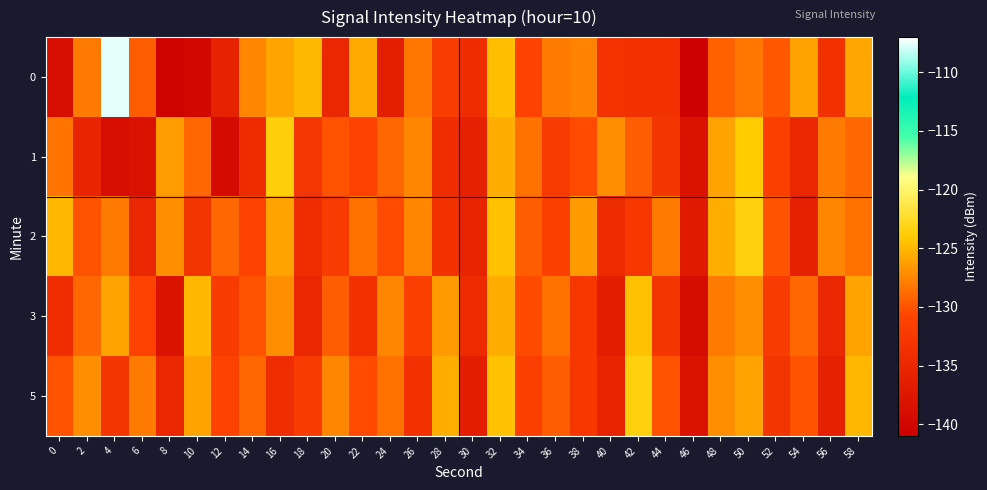

Between 42 and 44, which series saw the biggest shift?

3